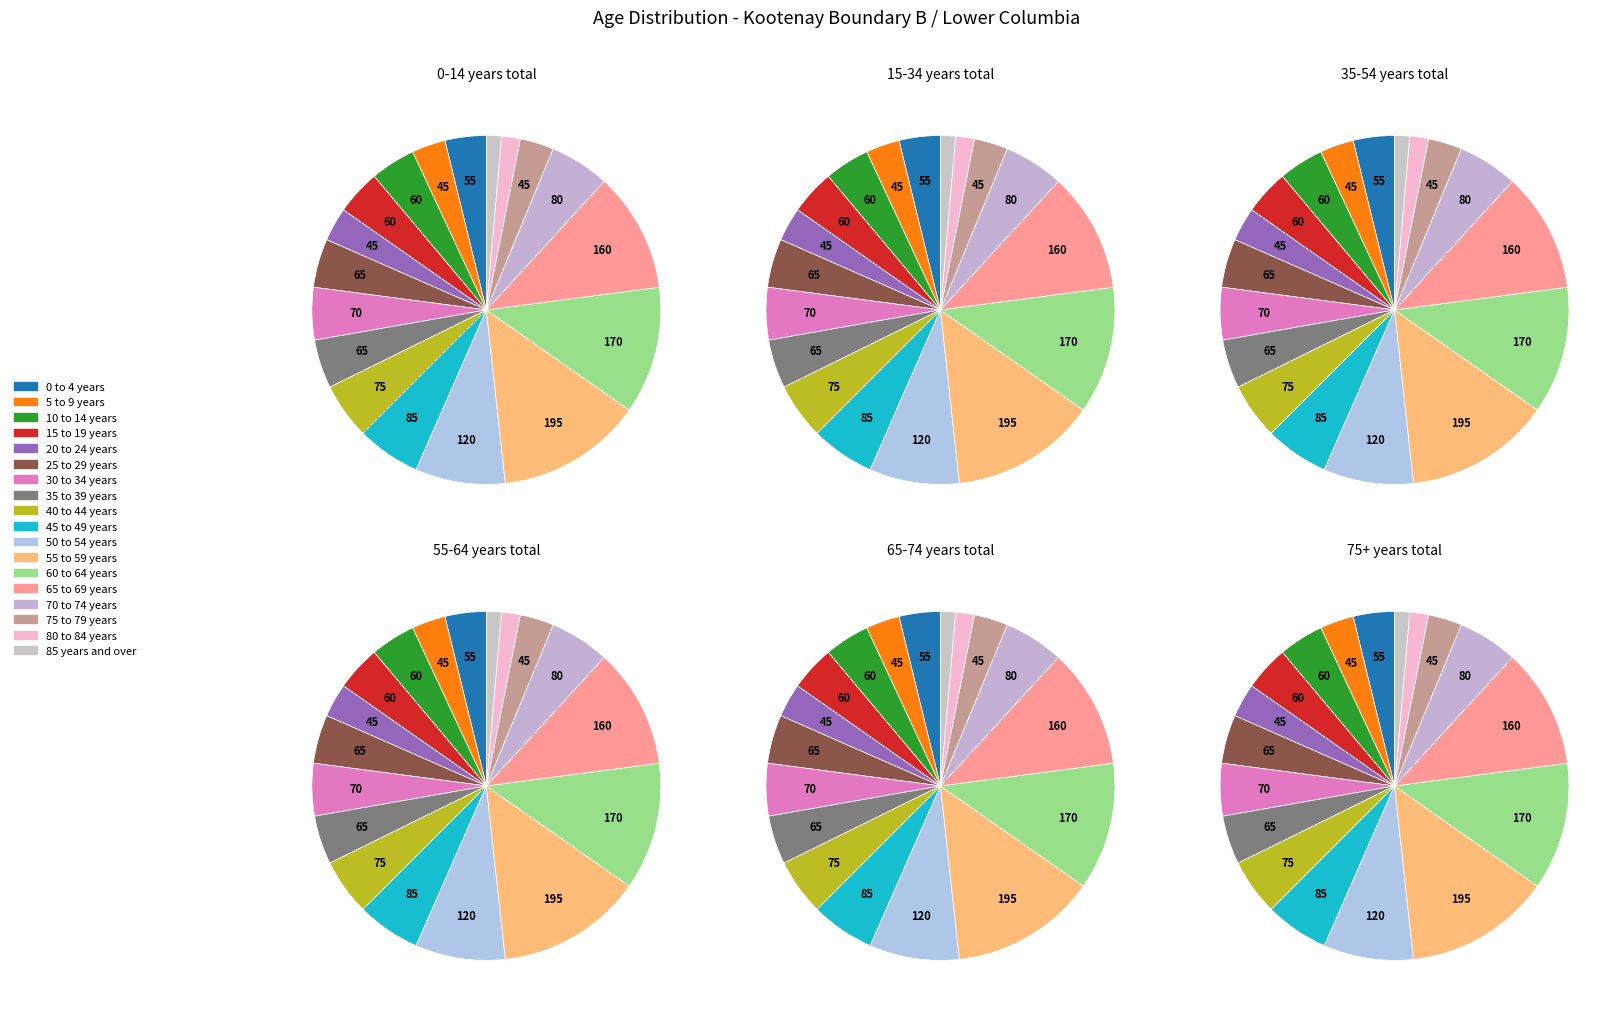

Approximately how many times larger is the value at 15 to 19 years compared to 80 to 84 years?

2.4